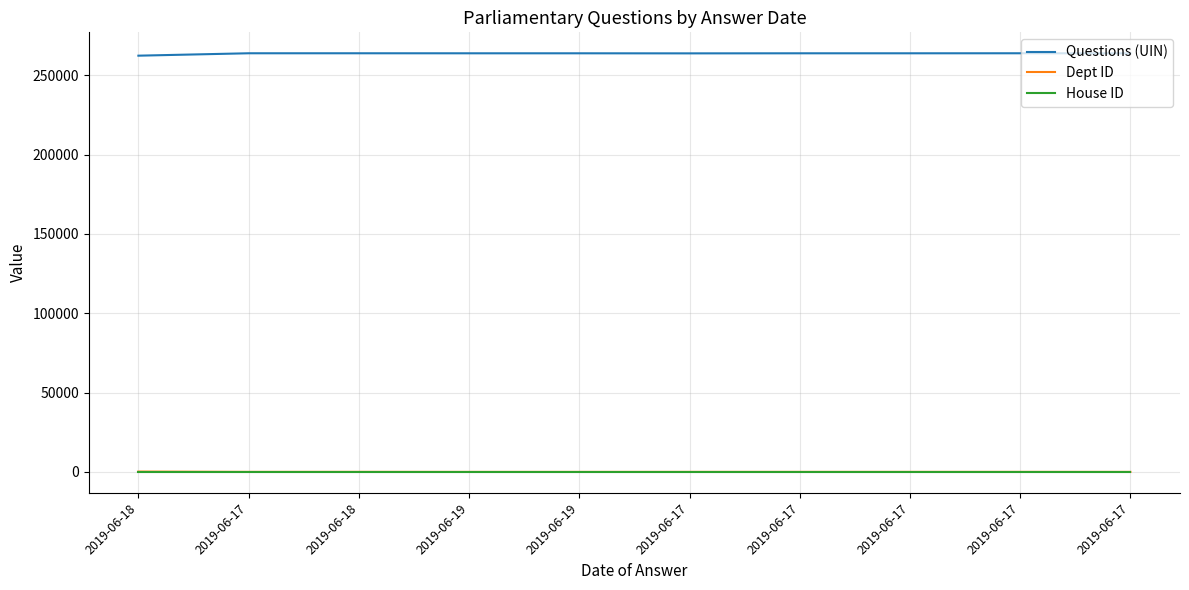

True or false: Questions (UIN) and House ID intersect in this chart.

False